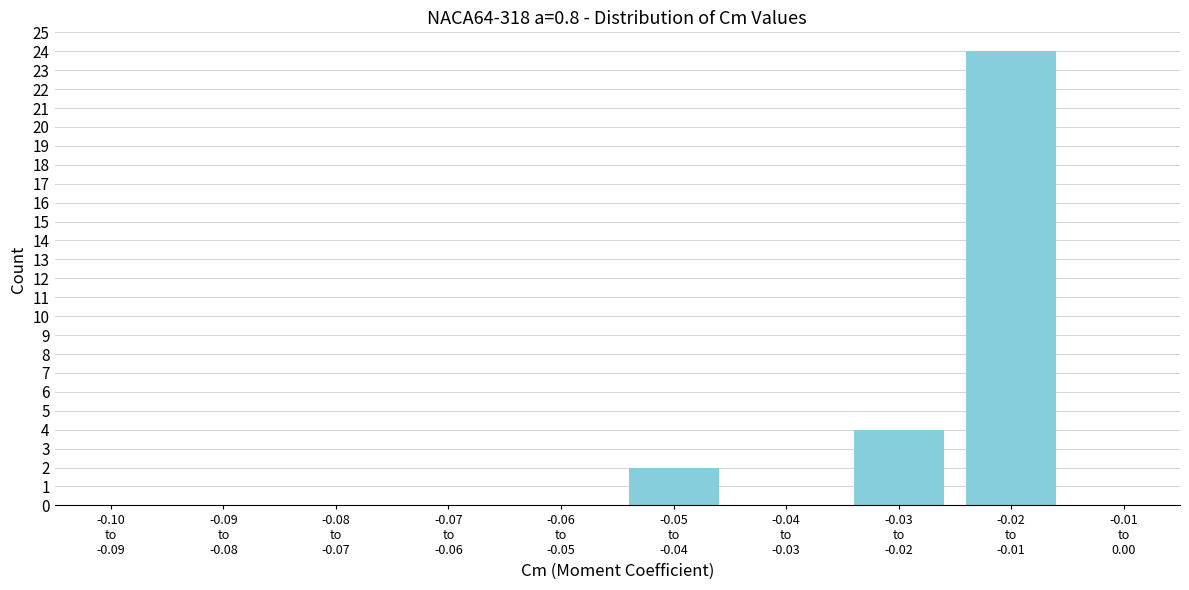

What is the sum of all values?

30